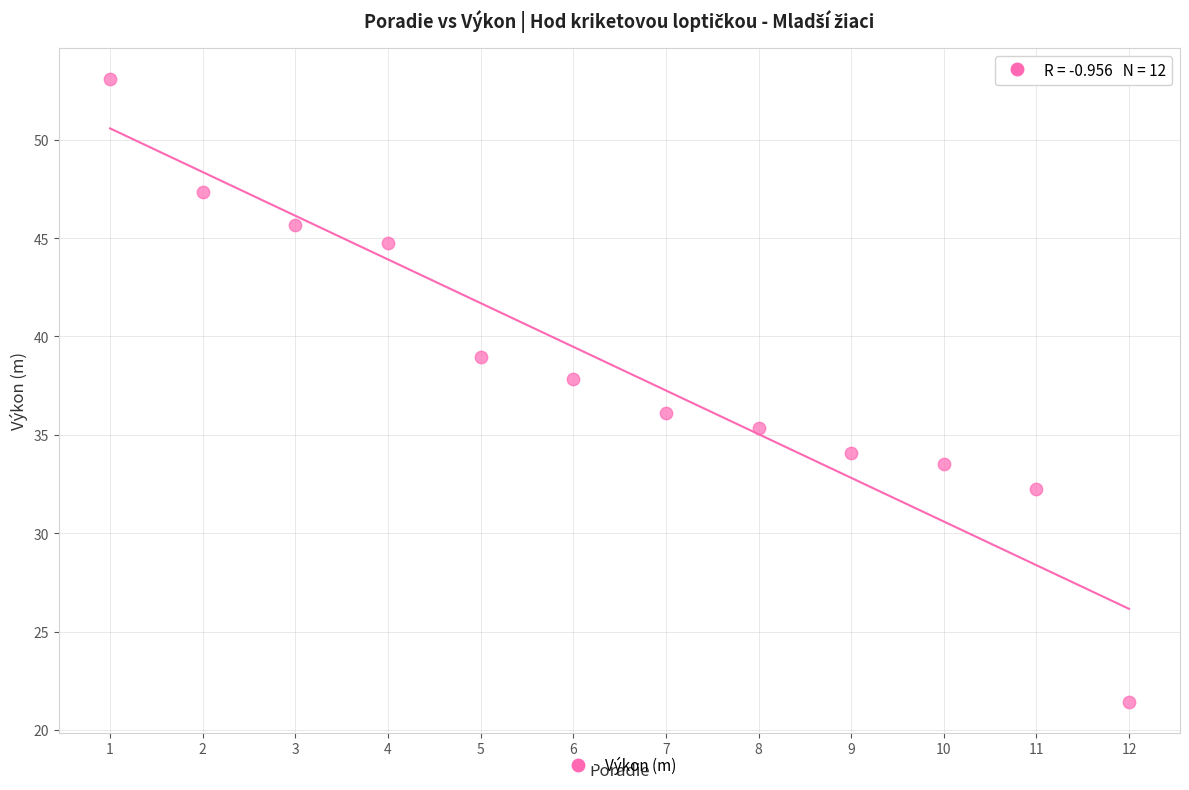

What is the range of X values (max minus min)?

11.0